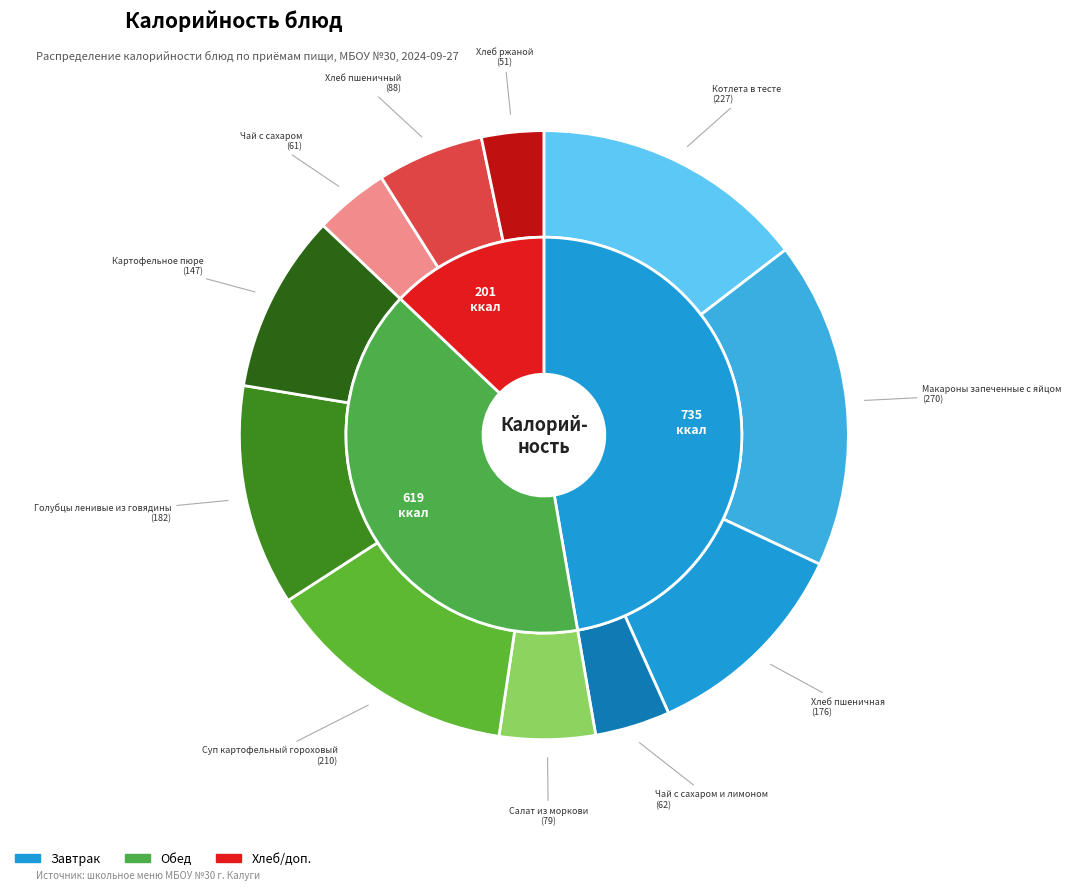

The Голубцы ленивые из говядины slice represents 12% of the pie. True or false?

True